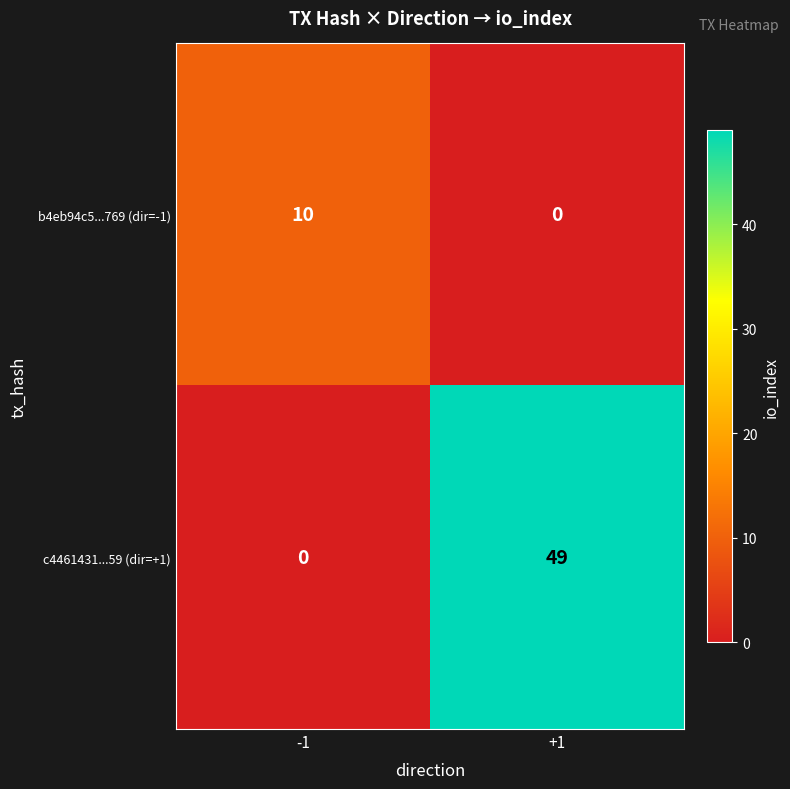

Reading left to right, transcribe all the data shown in this chart.

b4eb94c5...769 (dir=-1): 10	0
c4461431...59 (dir=+1): 0	49